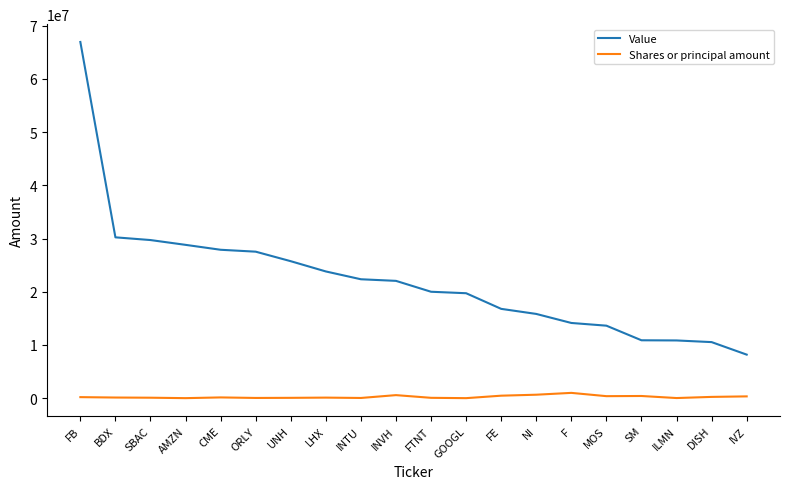

Which series changed the most between FB and FTNT?

Value